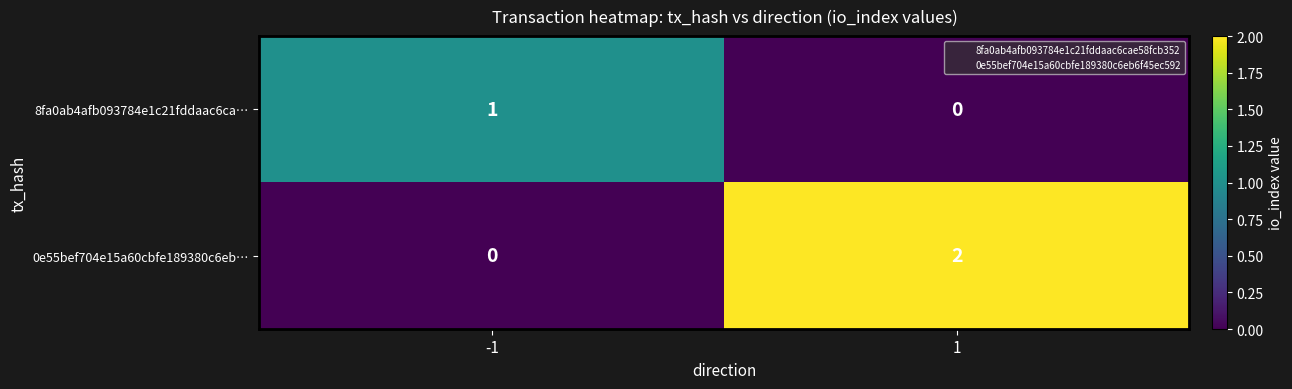

Which series has the largest range (max minus min)?

0e55bef704e15a60cbfe189380c6eb…